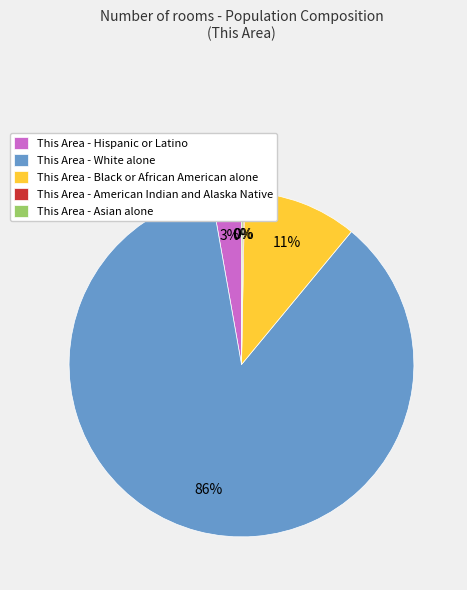

To the nearest percent, what portion does This Area - Hispanic or Latino represent?

3%